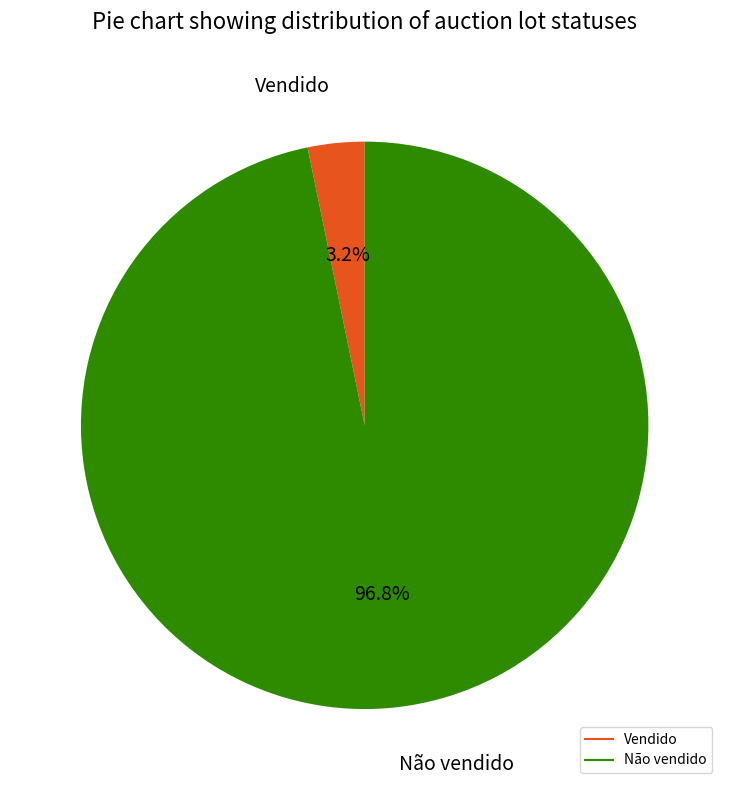

To the nearest percent, what portion does Vendido represent?

3%